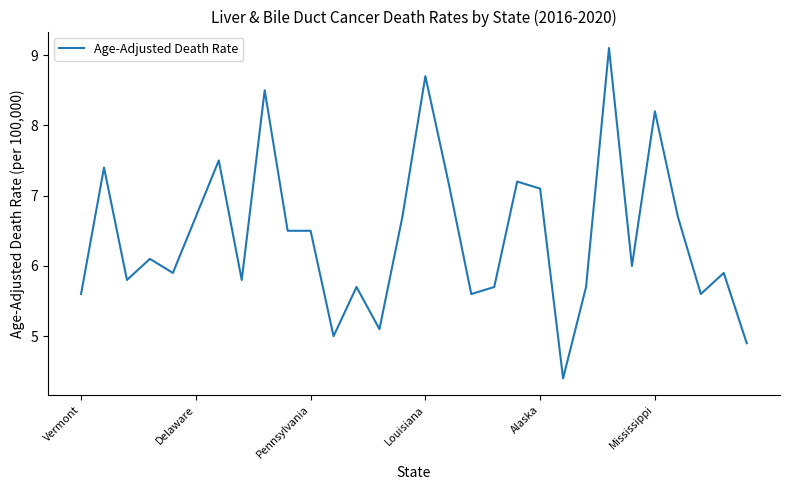

What is the average value?

6.4